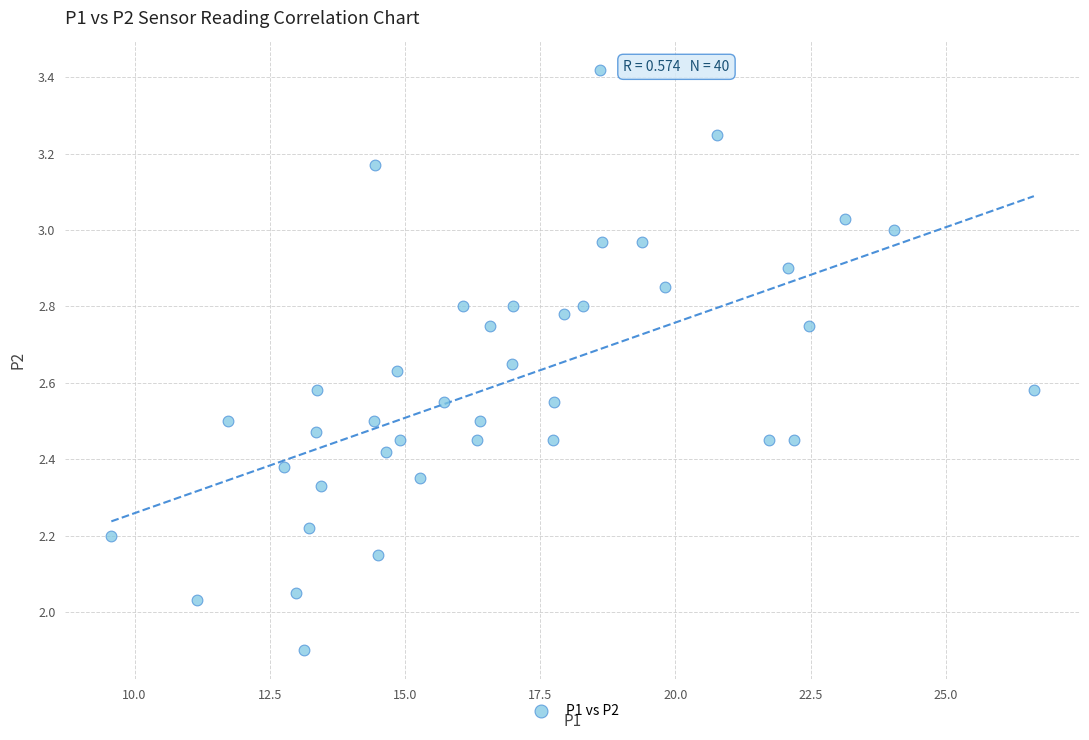

What is the range of X values (max minus min)?

17.1